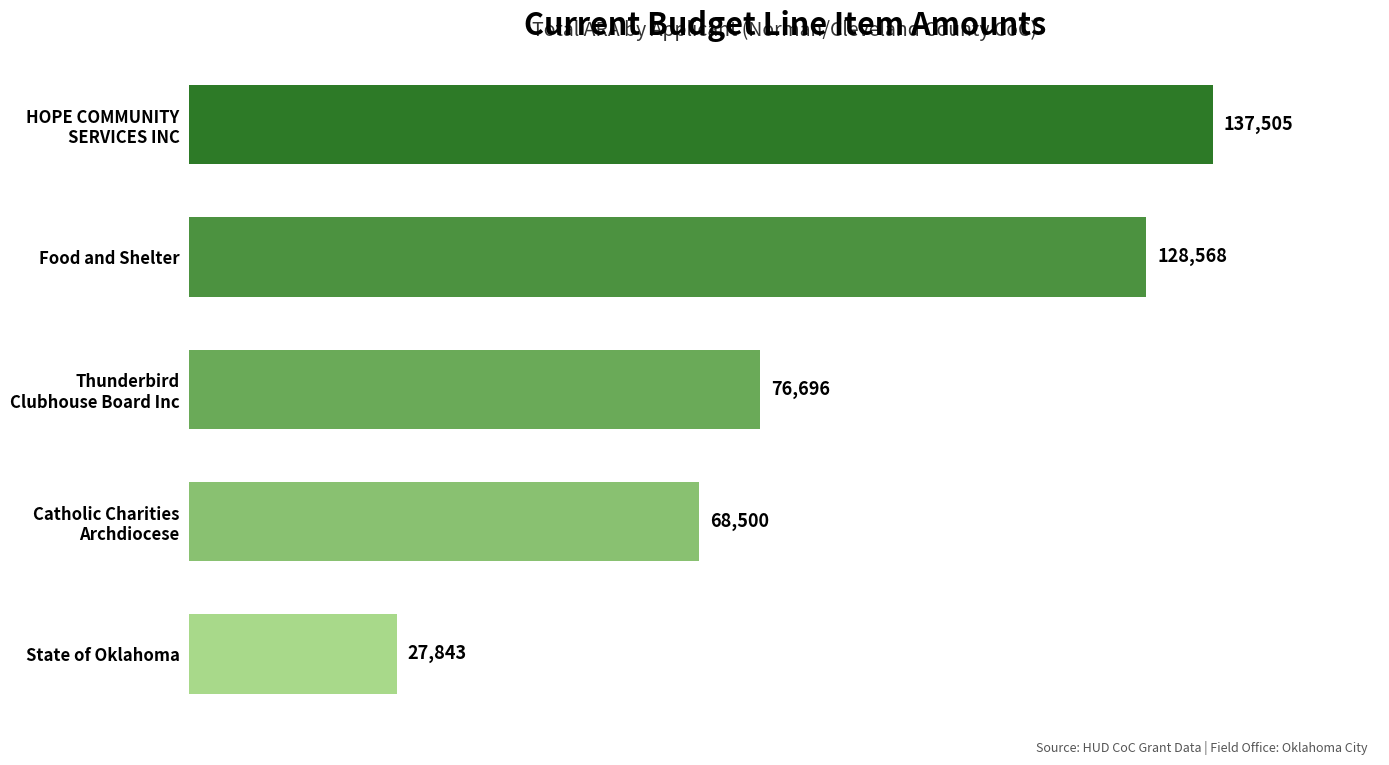

What is the average value?

87822